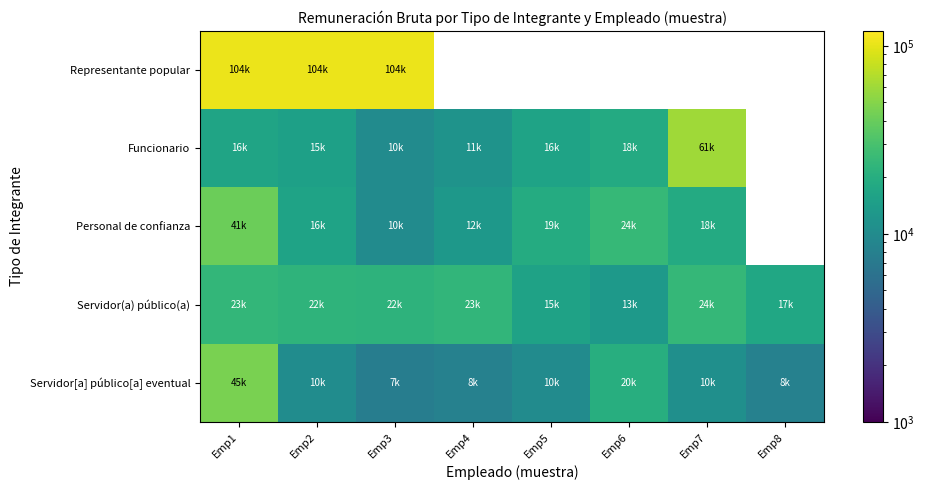

What is the highest value of the Personal de confianza series?

41314.4